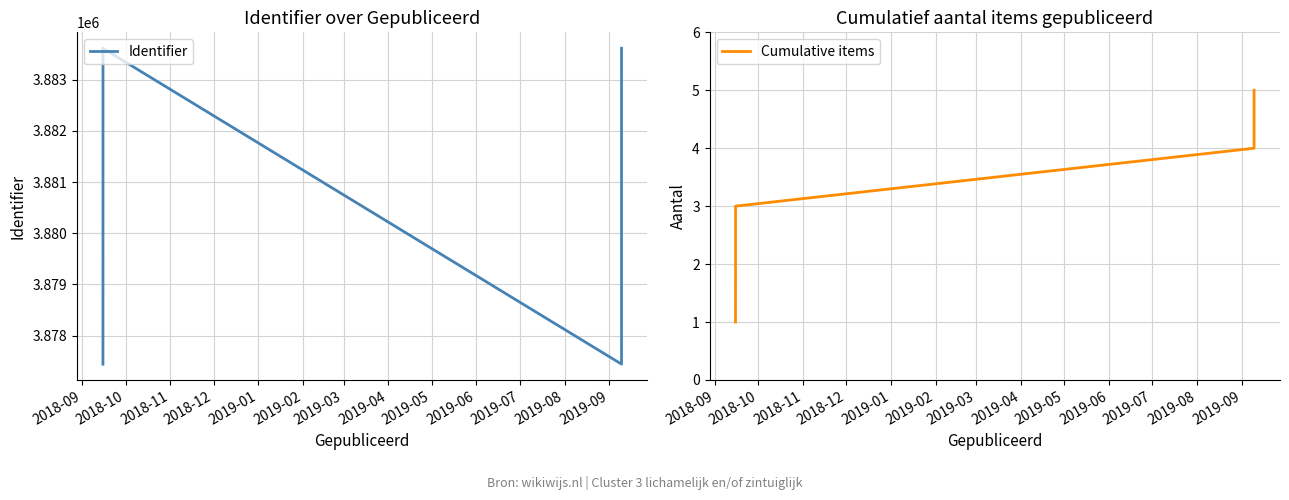

Which label corresponds to the smallest value in the chart?

2018-09